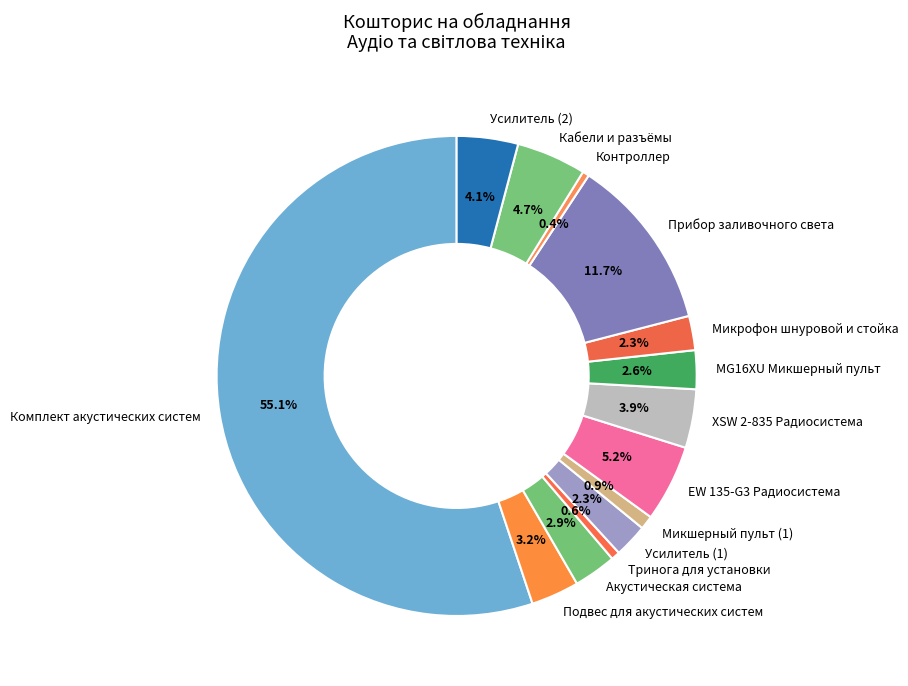

How many segments does this pie chart have?

14